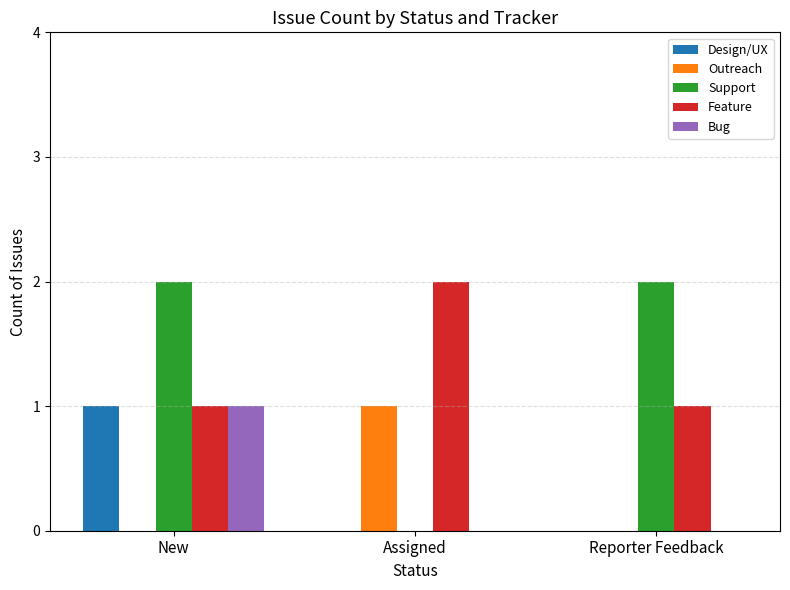

What is the sum of the Support values at New and Reporter Feedback?

4